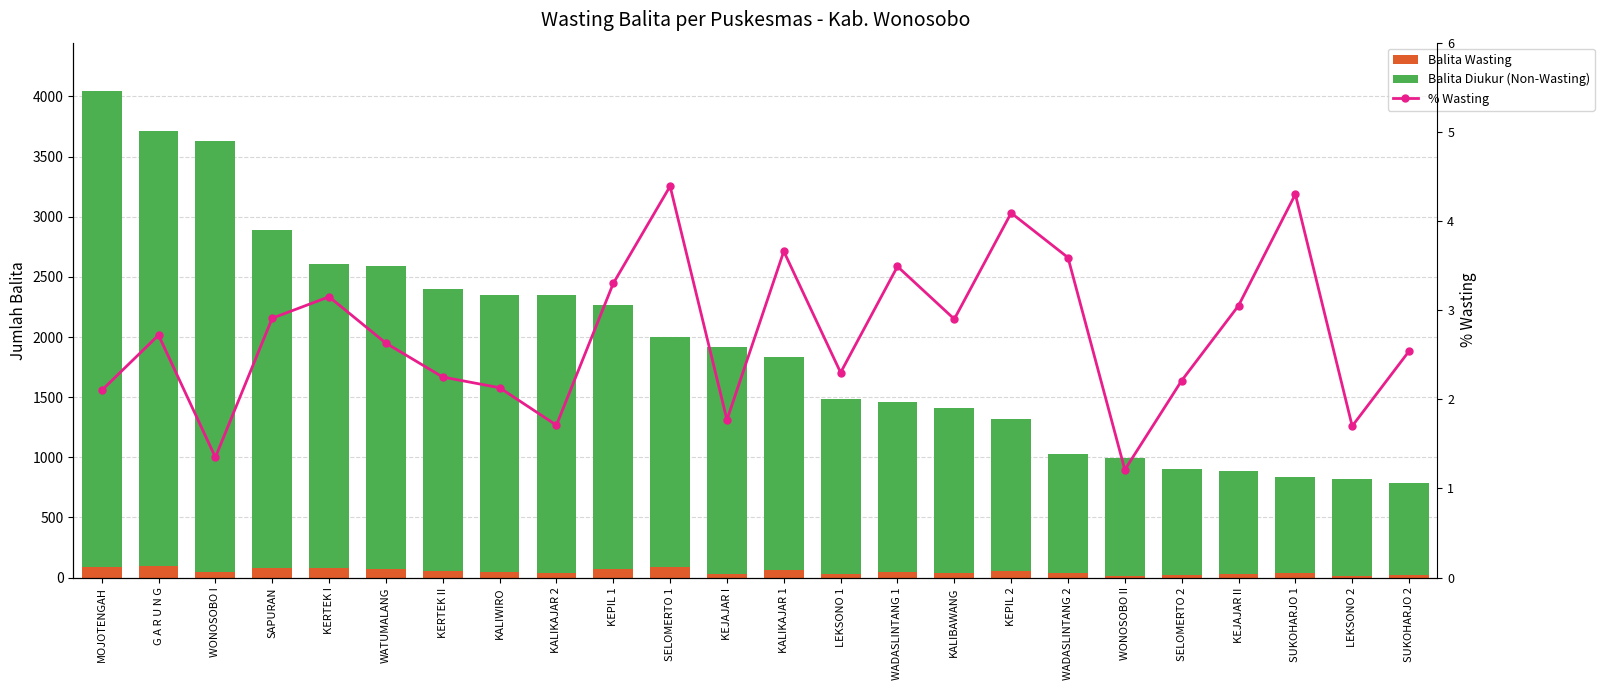

What is the average value of the Balita Wasting series?

51.0